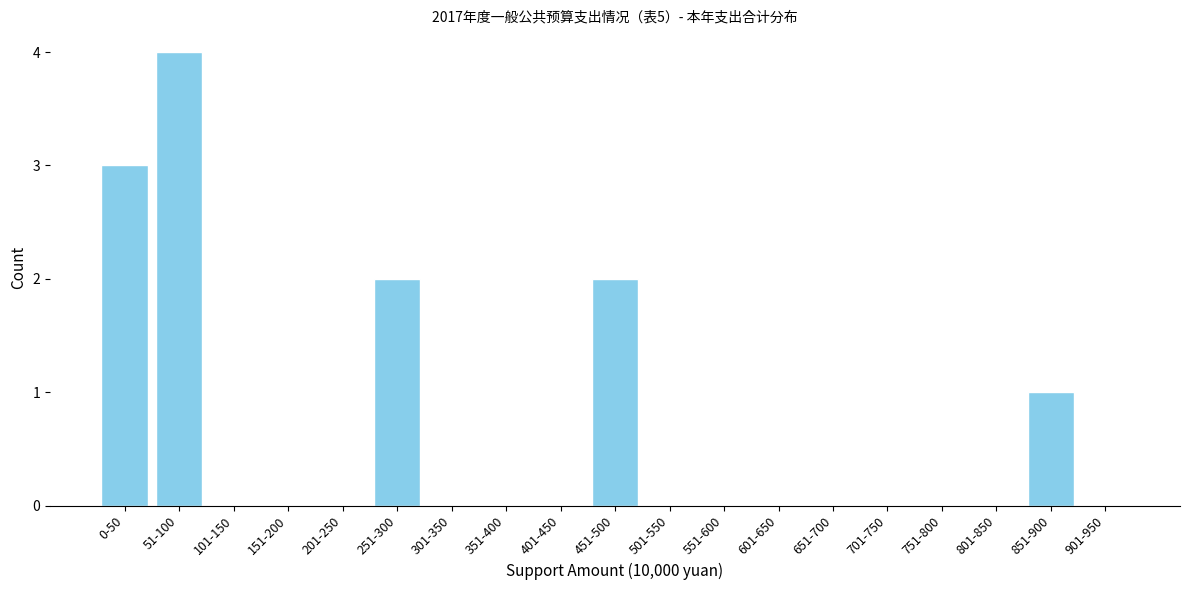

Reading left to right, list all the values displayed in this chart.

0-50=3	51-100=4	101-150=0	151-200=0	201-250=0	251-300=2	301-350=0	351-400=0	401-450=0	451-500=2	501-550=0	551-600=0	601-650=0	651-700=0	701-750=0	751-800=0	801-850=0	851-900=1	901-950=0